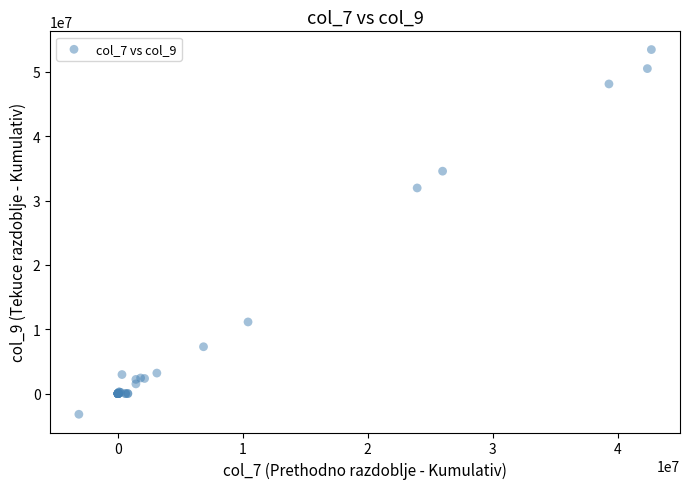

What Y value in the scatter plot is closest to 25127515?

31959492